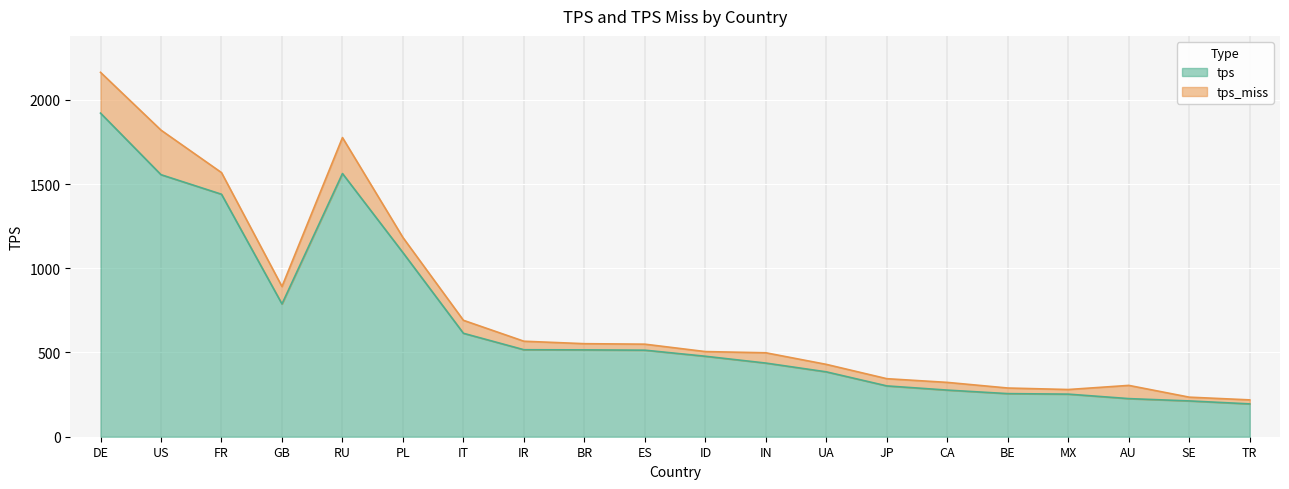

What is the label of the 4th point from the right?

MX